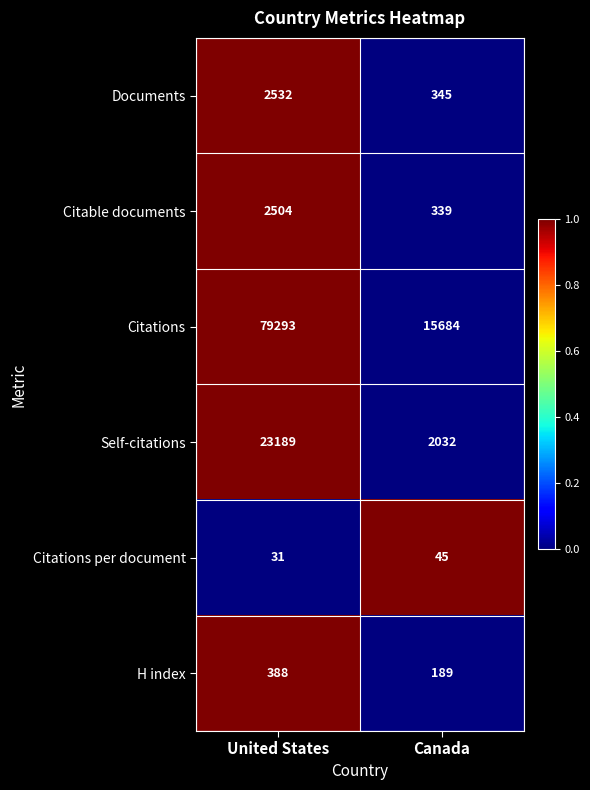

Which series has the largest total across all categories?

Citations